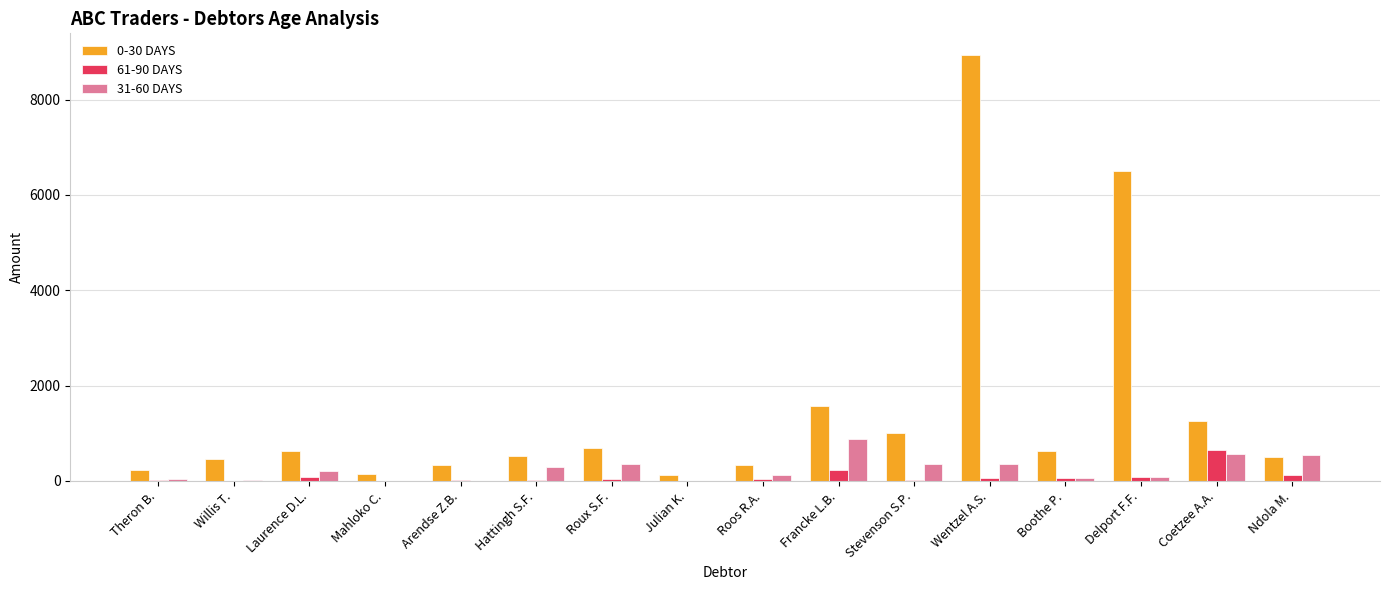

How many groups of bars are there?

16